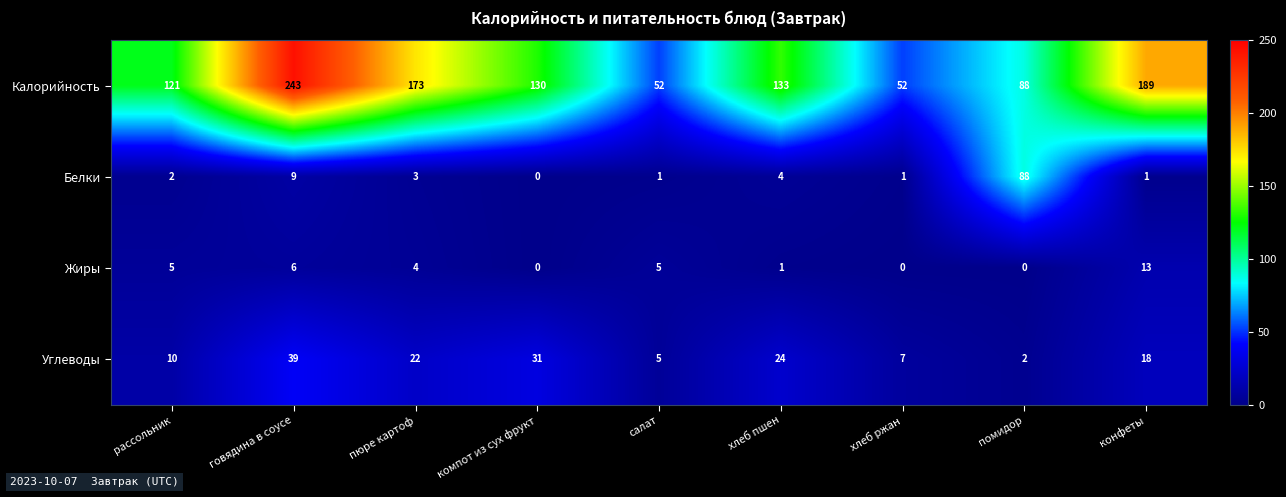

At how many categories does at least one series exceed 219?

1